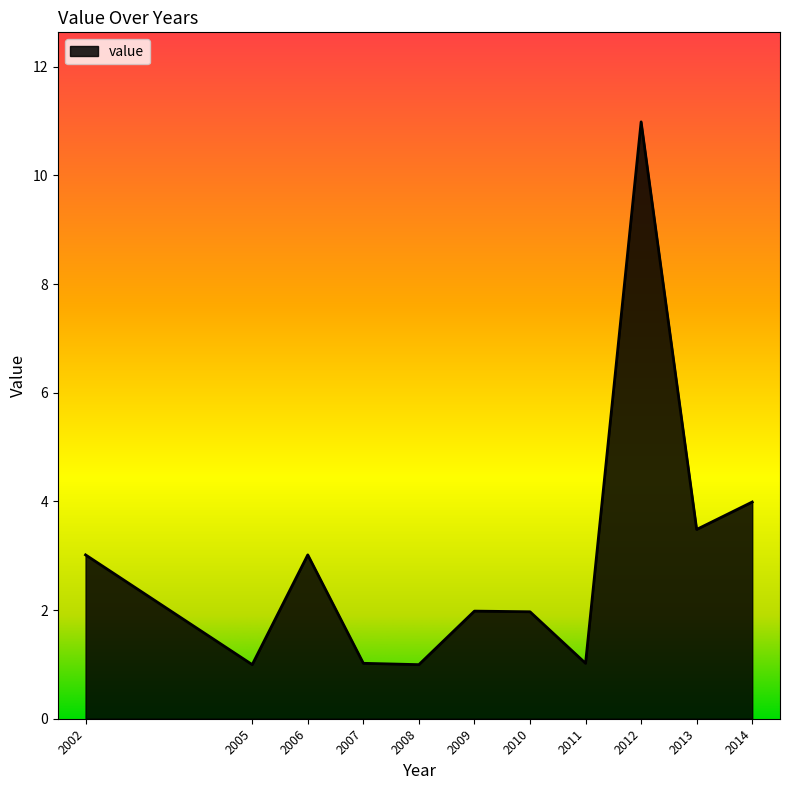

What is the sum of all values?

32.5